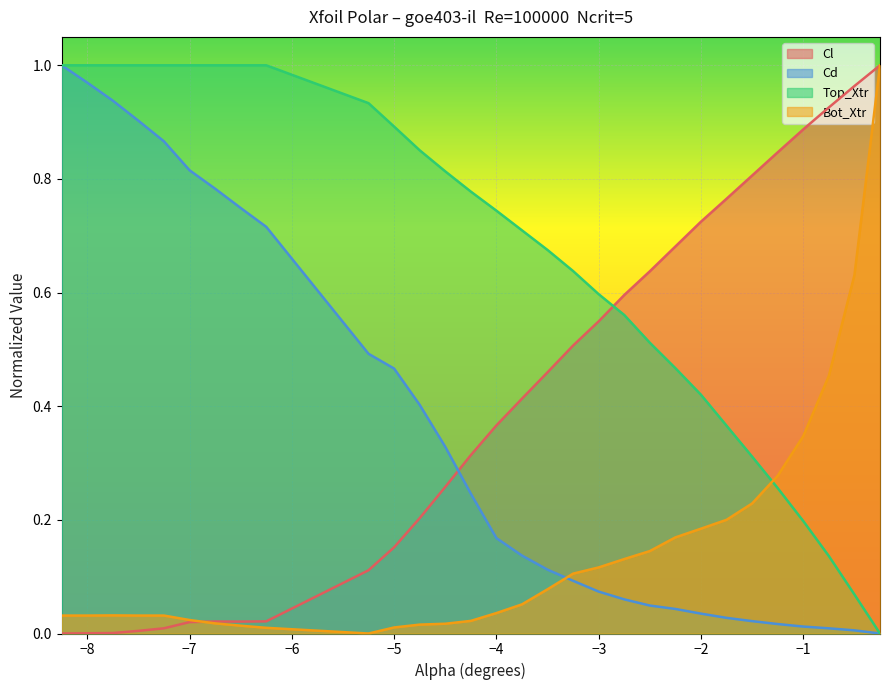

True or false: Top_Xtr has a value of 1.0 at −7.

True